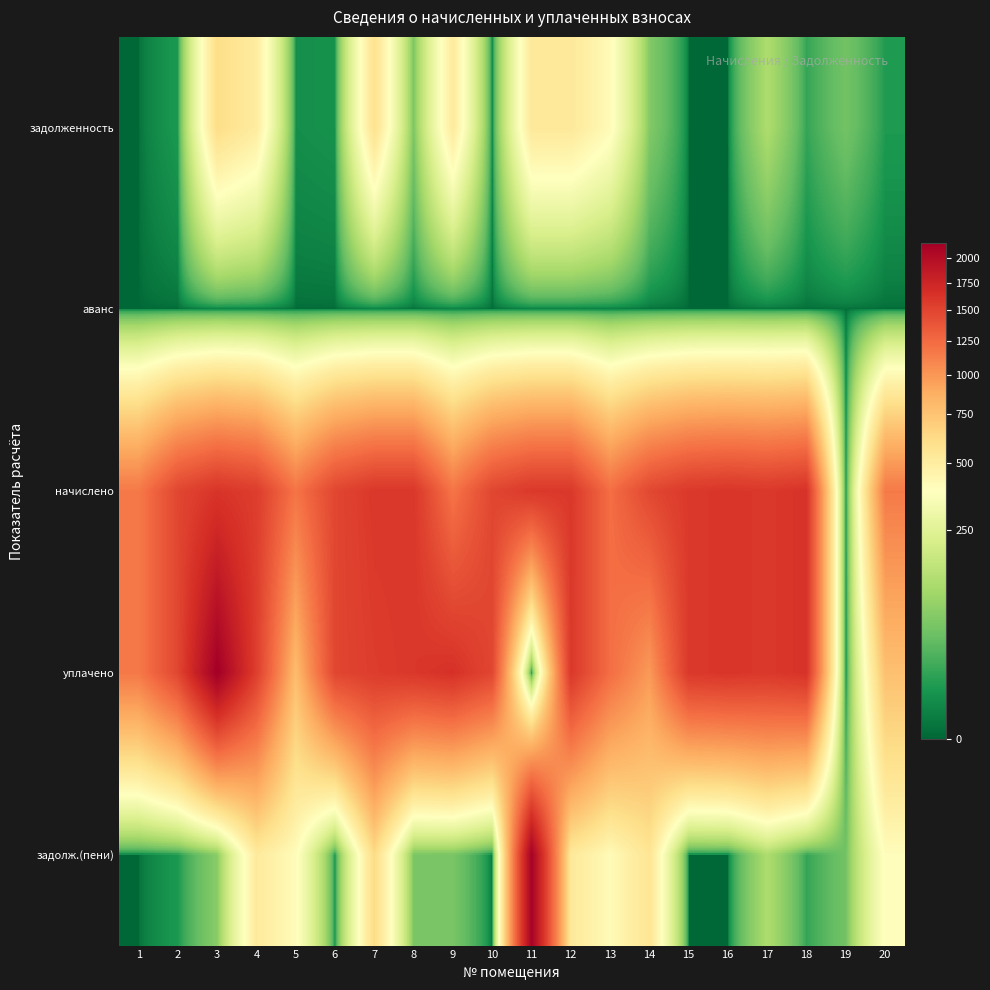

Rank the series at 17 from highest to lowest value.

начислено, уплачено, задолженность, задолж.(пени), аванс